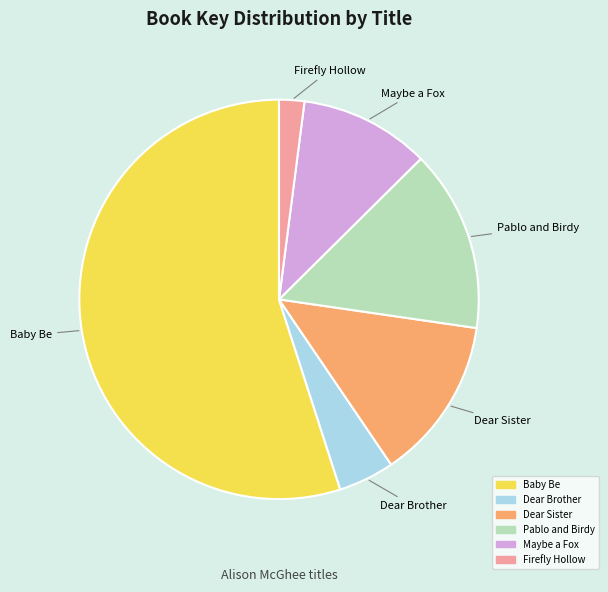

Is it true that Firefly Hollow is 10% of the pie?

False